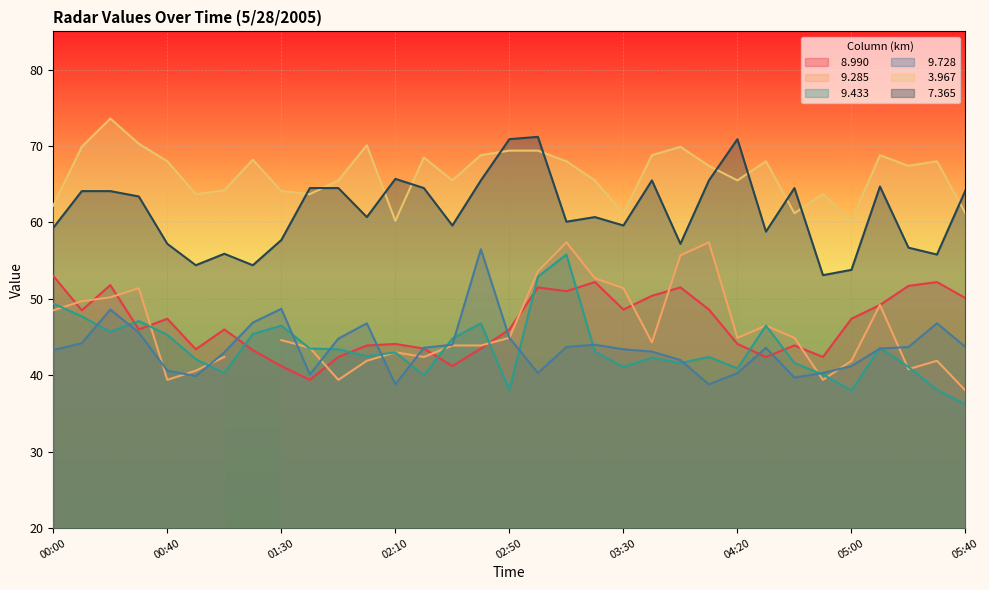

The value of   7.365 at 05:40 is 15.8. True or false?

False